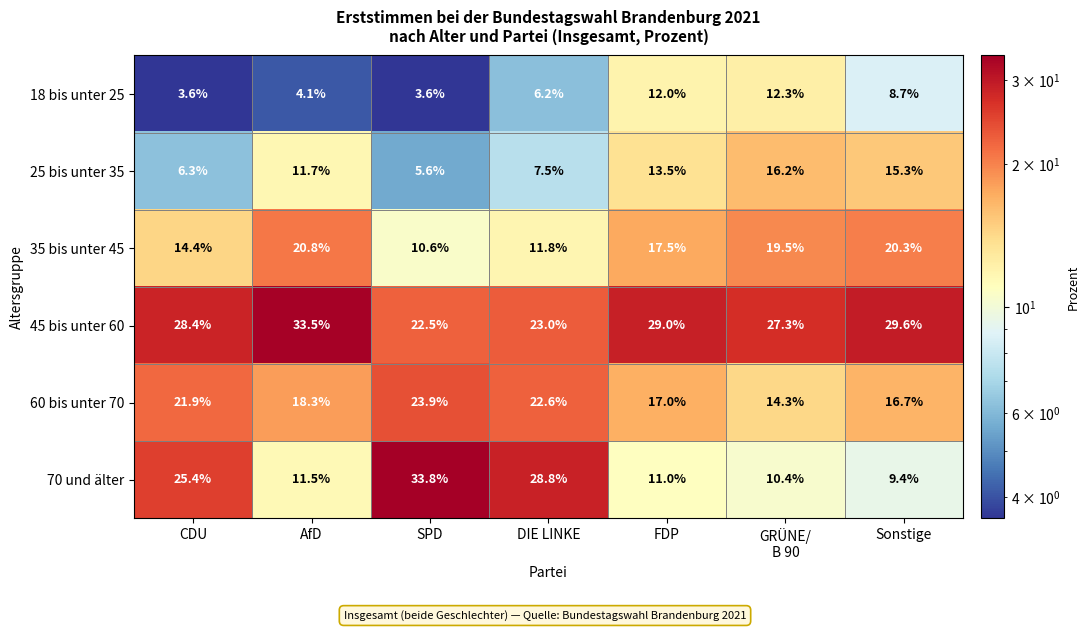

What is the difference between the highest and lowest values at Sonstige?

20.9